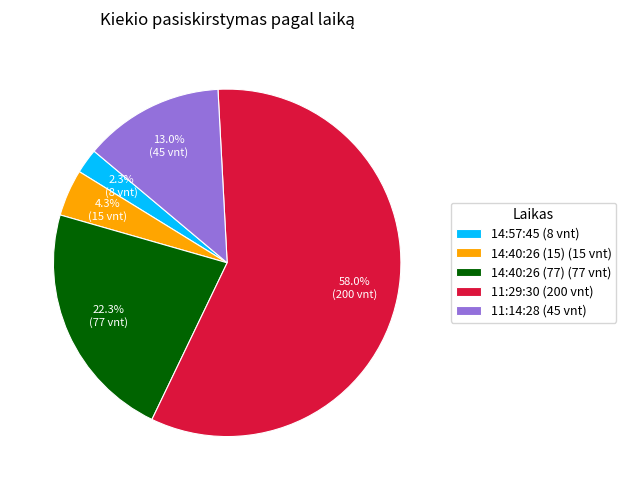

To the nearest percent, what is the average slice percentage?

20%